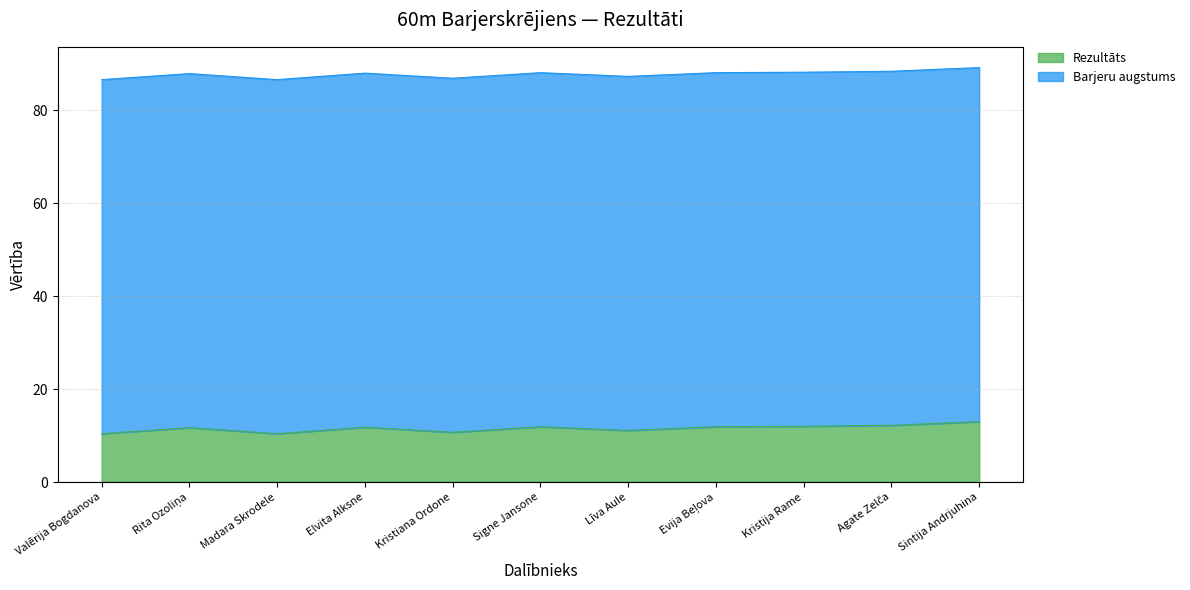

Reading right to left, list all the values displayed in this chart.

Sintija Andrjuhina=13.0	Agate Zelča=12.2	Kristija Rame=12.0	Evija Beļova=11.9	Līva Aule=11.1	Signe Jansone=11.9	Kristiana Ordone=10.7	Elvita Alksne=11.8	Madara Skrodele=10.4	Rita Ozoliņa=11.7	Valērija Bogdanova=10.4